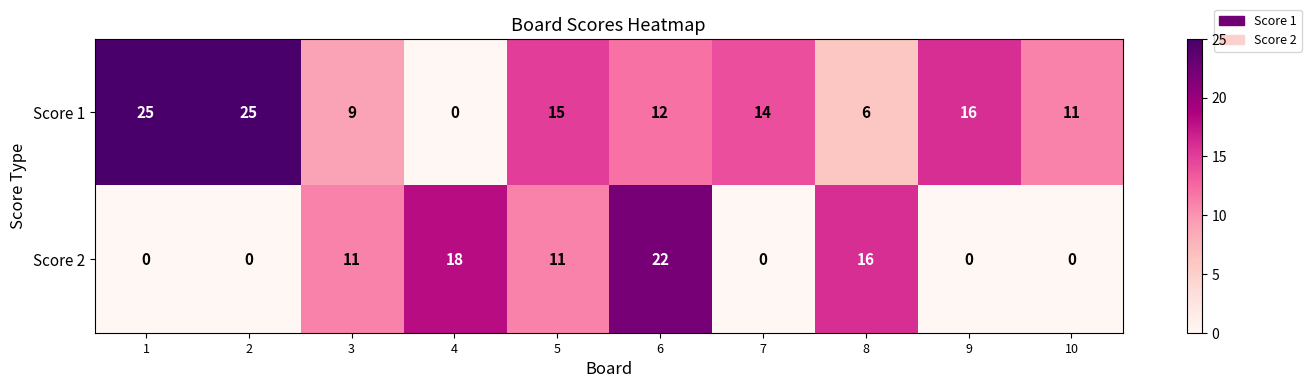

At how many categories does at least one series exceed 8?

10